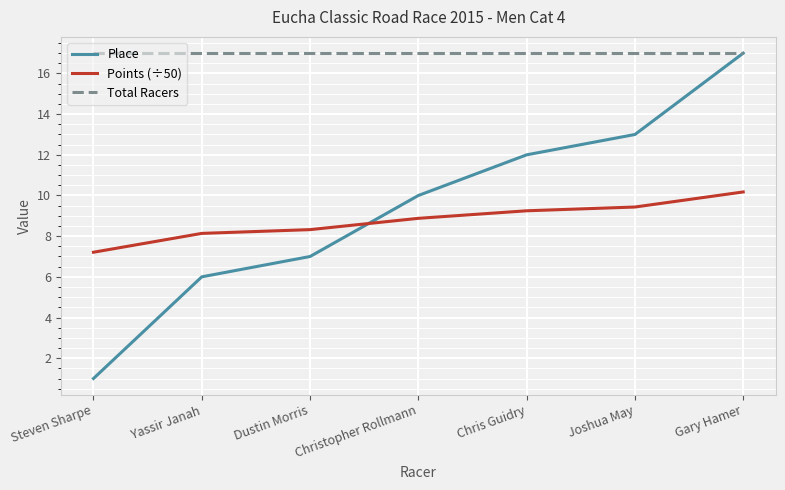

What position from the left is Dustin Morris?

3